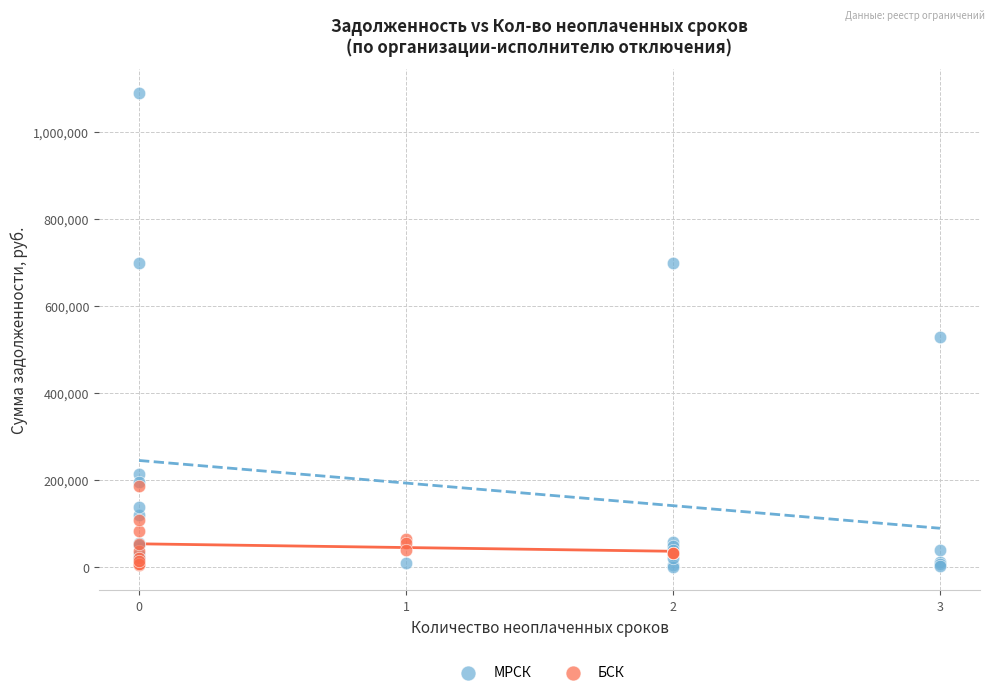

Which series has the largest Y range (max minus min)?

МРСК